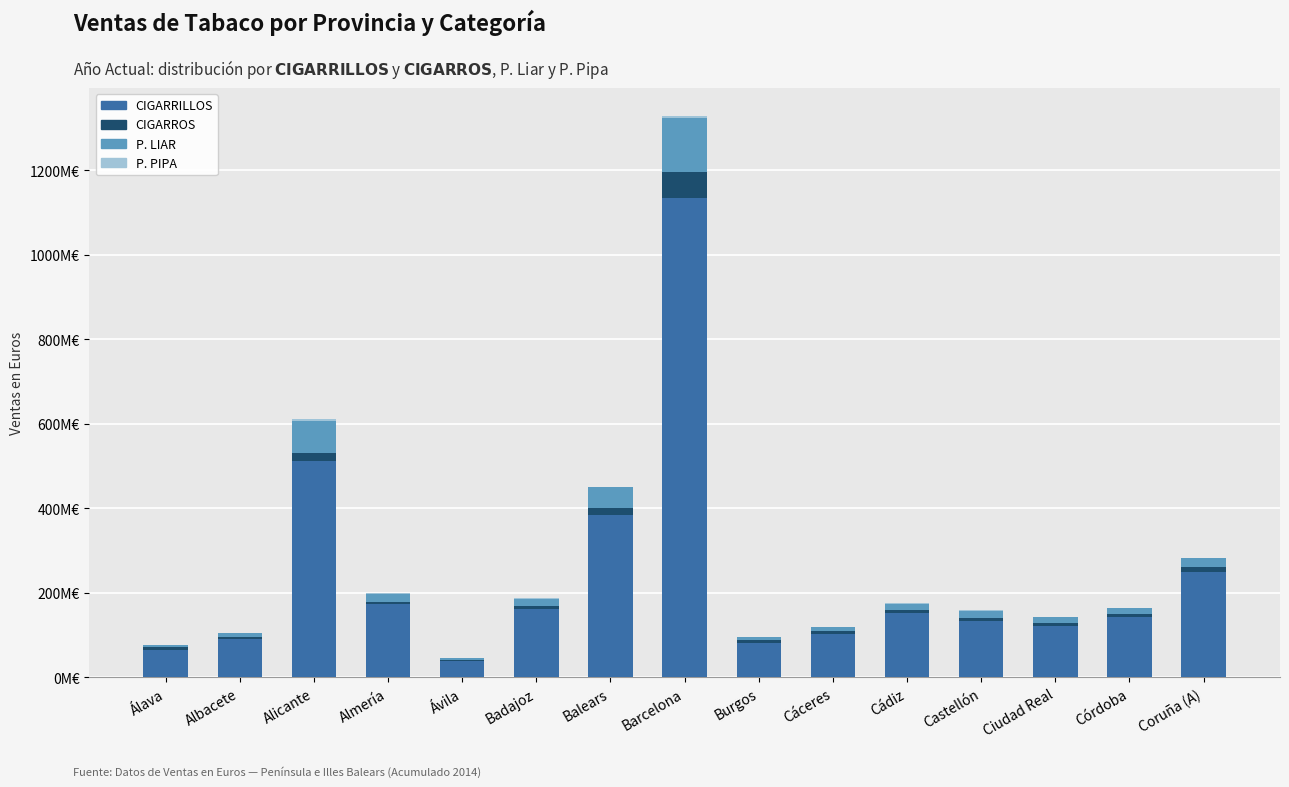

Are the bars grouped side by side (vs. stacked)?

No